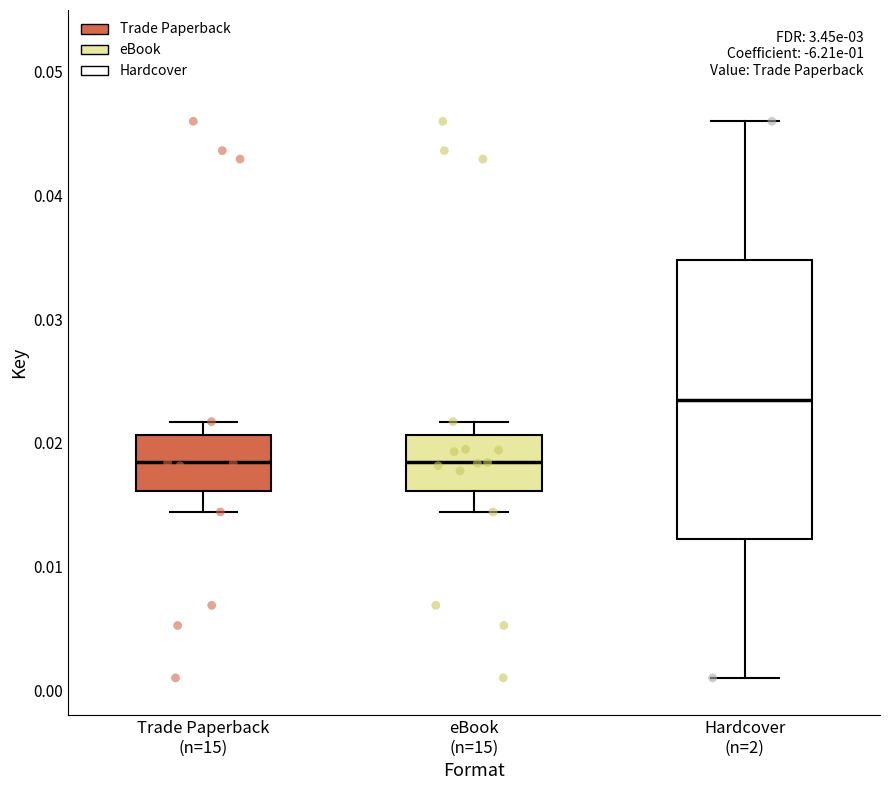

Reading left to right, read every box against the y-axis: the position of its median line, the range the box covers, and the ends of its whiskers. The values are not printed on the chart, so give them approximately, as read against the axis.

Trade Paperback (n=15): median 0.018, box 0.016 to 0.021, whiskers 0.014 to 0.022
eBook (n=15): median 0.018, box 0.016 to 0.021, whiskers 0.014 to 0.022
Hardcover (n=2): median 0.024, box 0.012 to 0.035, whiskers 0.001 to 0.046